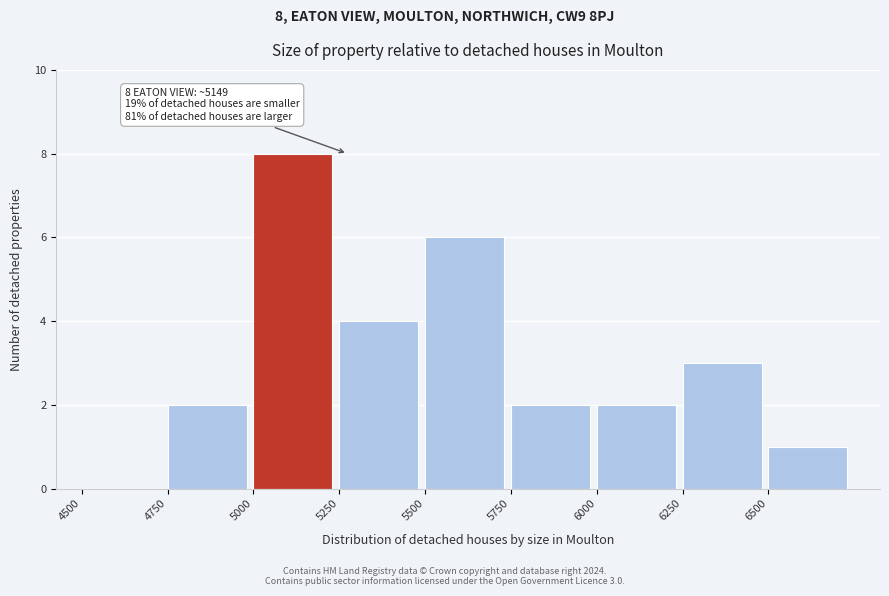

Over which range of the x-axis is the bar tallest?

5000 to 5250